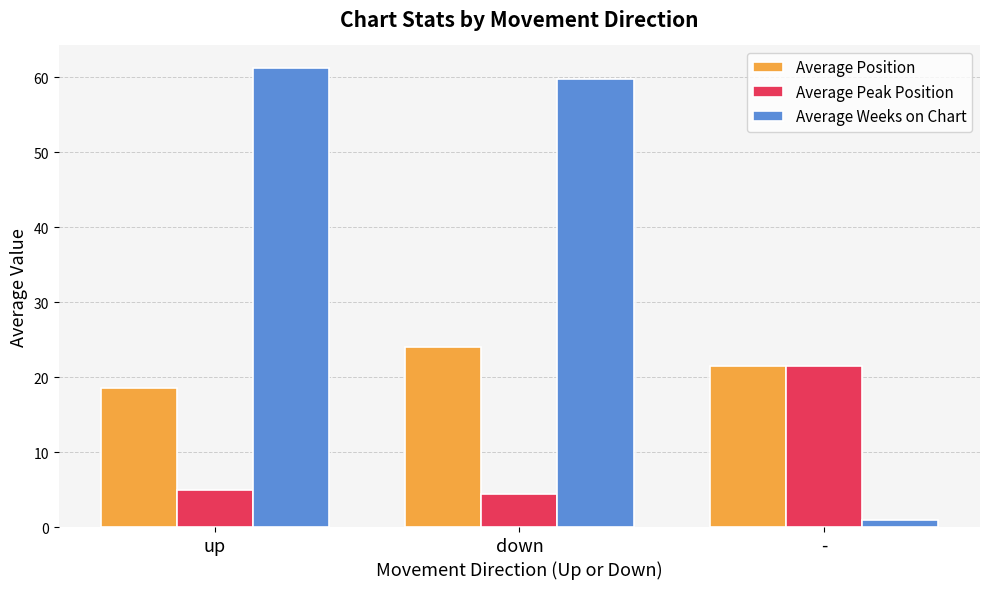

At which category is the sum across all series the highest?

down